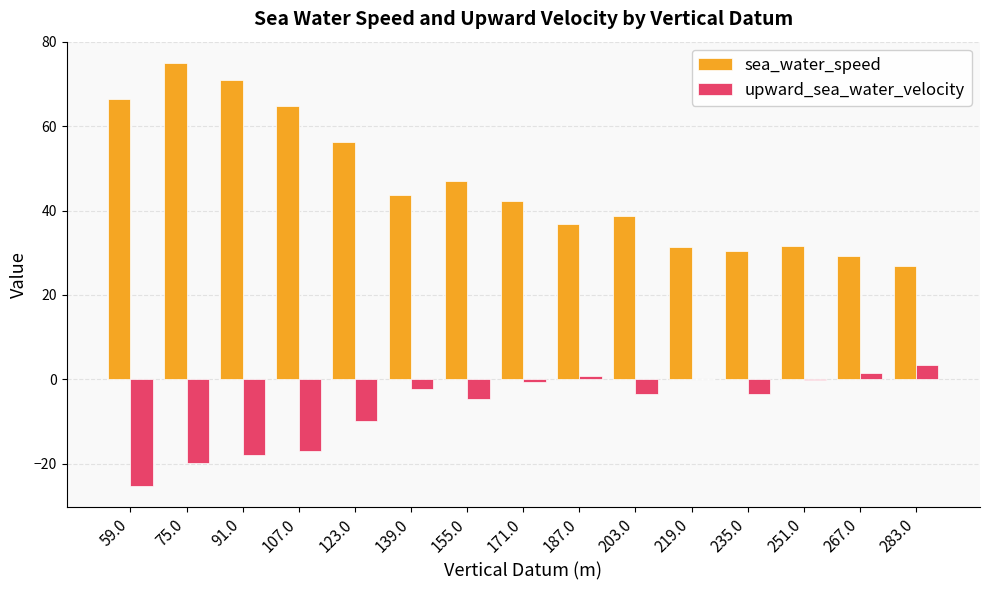

Between 107.0 and 251.0, which series saw the biggest shift?

sea_water_speed